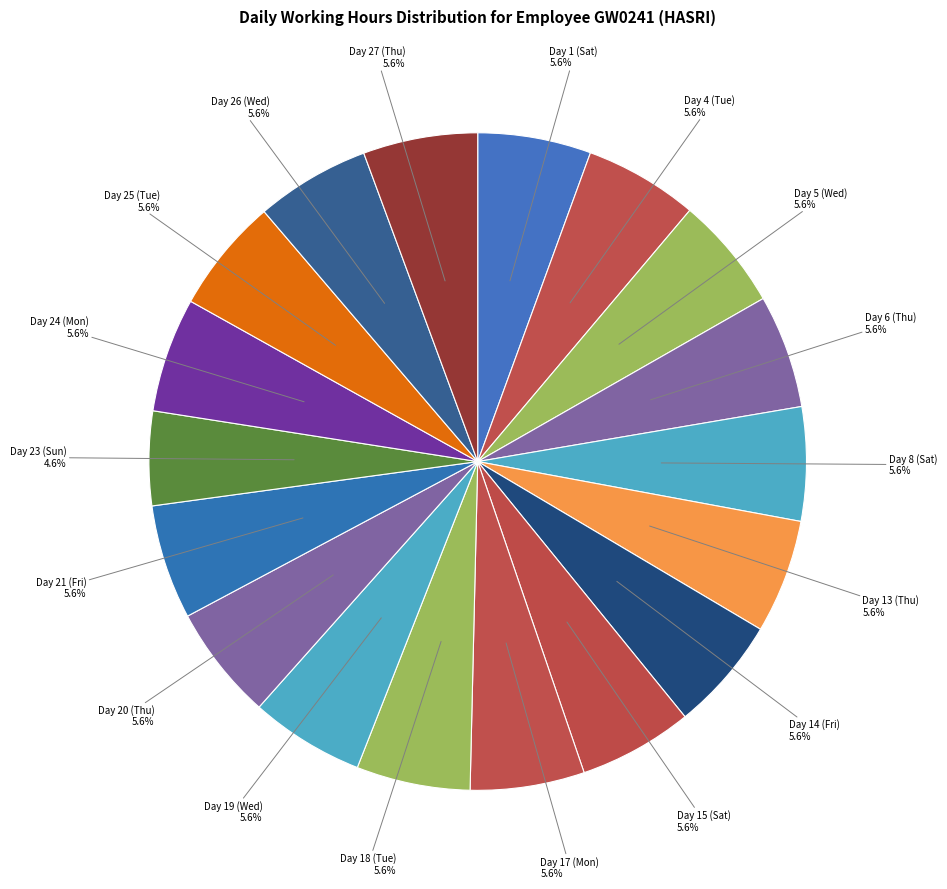

Is there a majority slice in this chart?

No